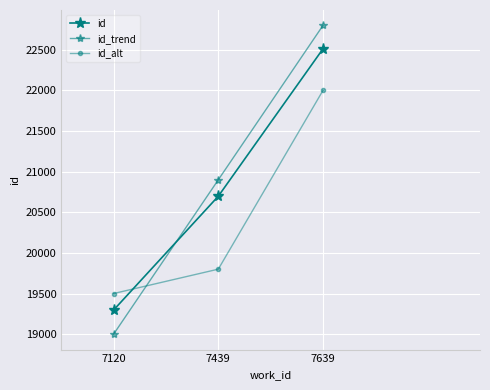

How many data points in id_alt are less than 19800?

1